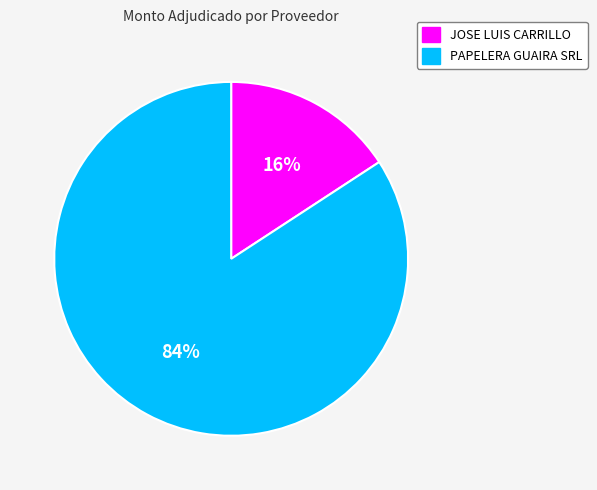

Which slice is the smallest?

JOSE LUIS CARRILLO